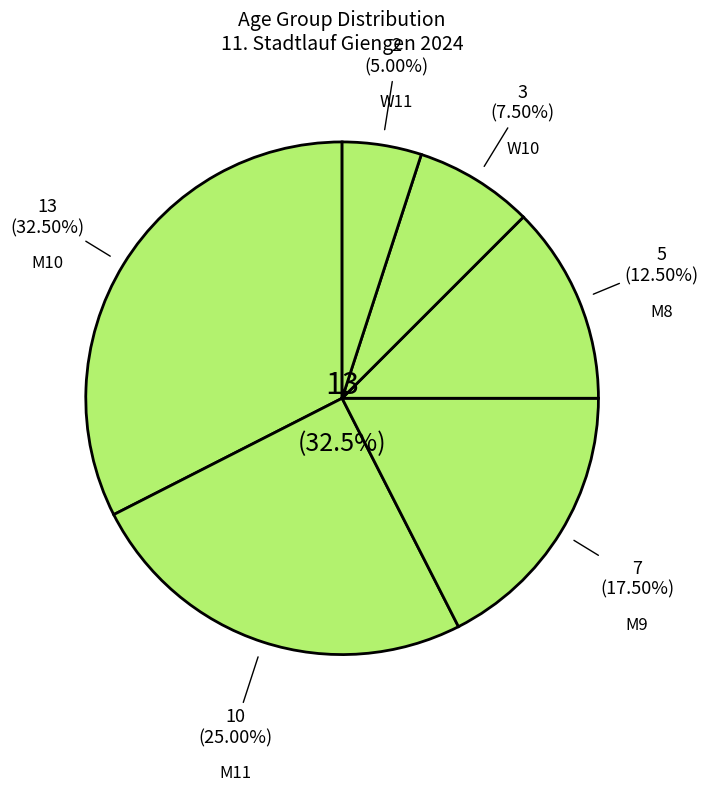

Rank the categories by value from highest to lowest.

M10, M11, M9, M8, W10, W11